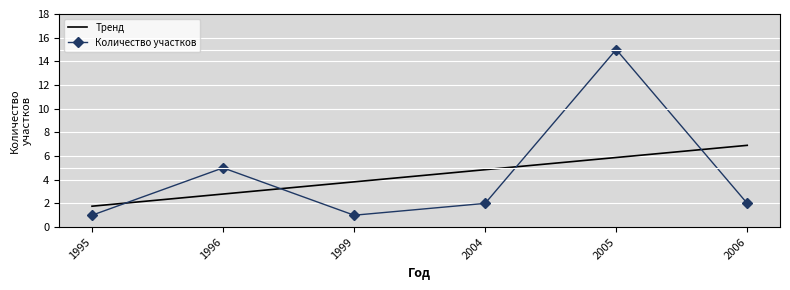

What is the minimum value for Количество участков?

1.0